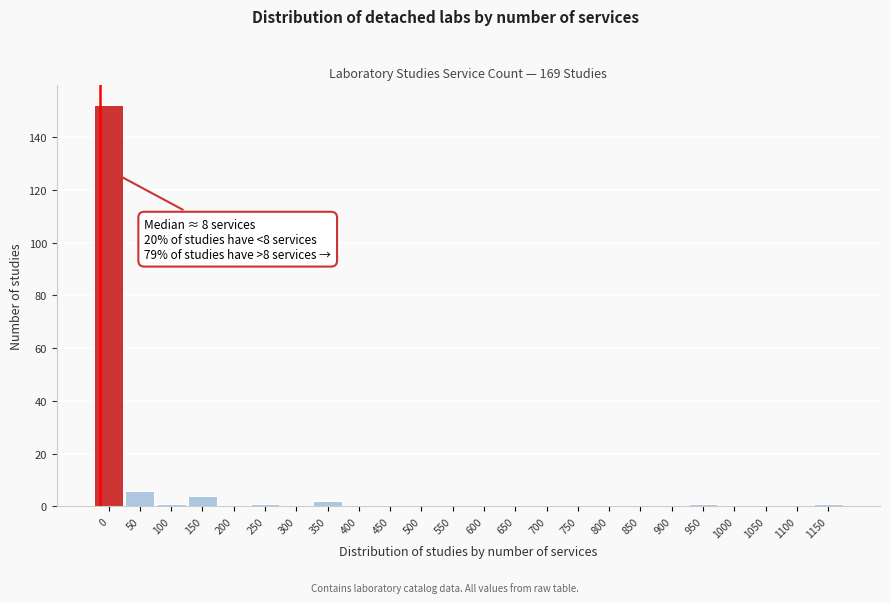

Reading left to right, extract all data points from this chart.

0=152	50=6	100=1	150=4	200=0	250=1	300=0	350=2	400=0	450=0	500=0	550=0	600=0	650=0	700=0	750=0	800=0	850=0	900=0	950=1	1000=0	1050=0	1100=0	1150=1